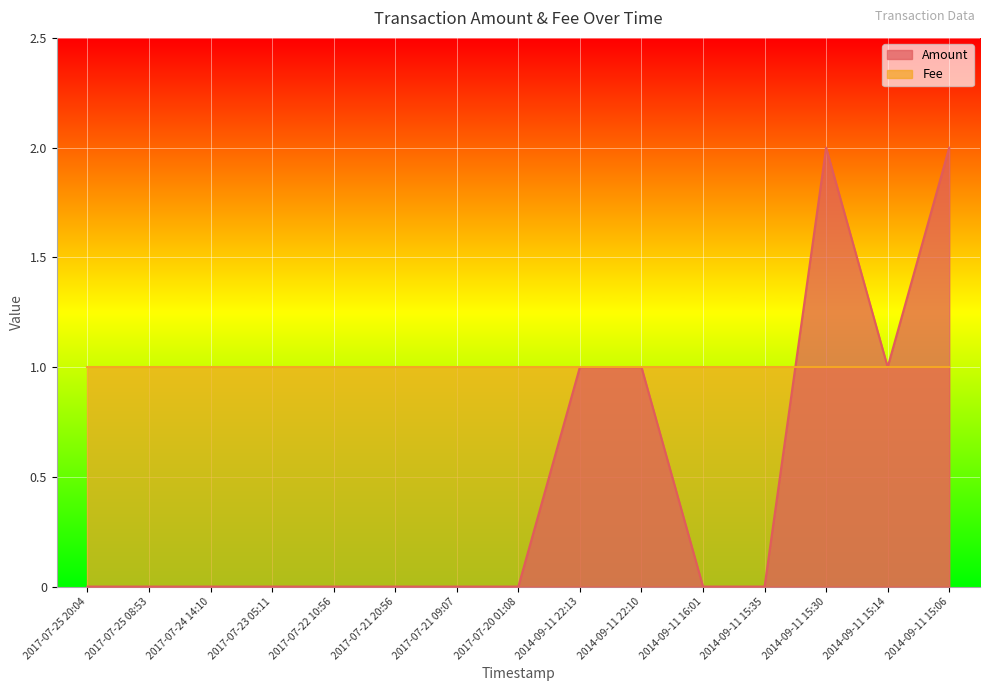

True or false: the data shows 1 at 2014-09-11 15:35.

False